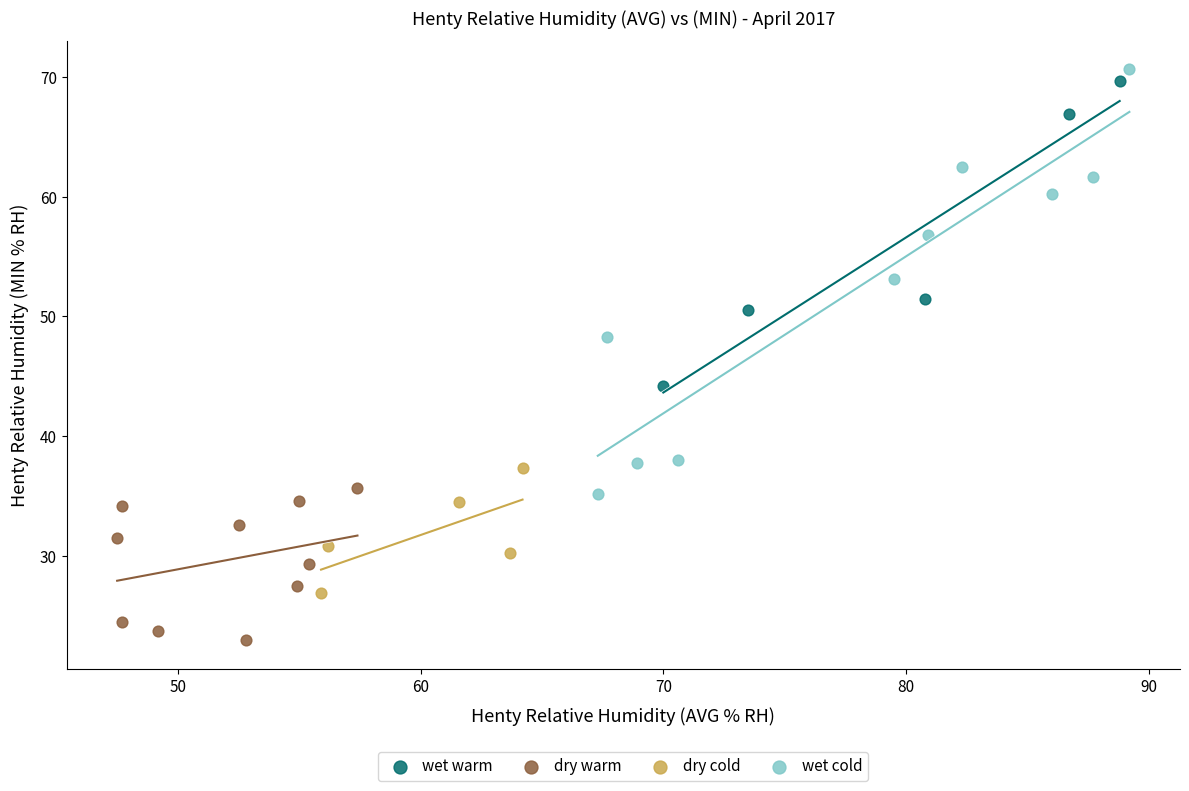

Which series reaches the minimum Y coordinate?

dry warm